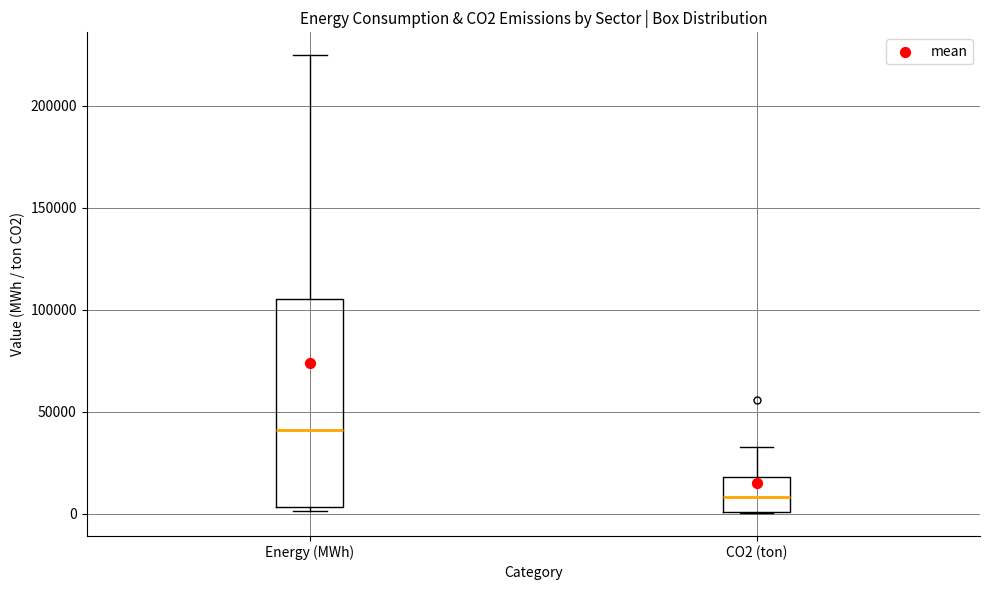

Comparing the boxes themselves (not the whiskers), which one is the tallest?

Energy (MWh)